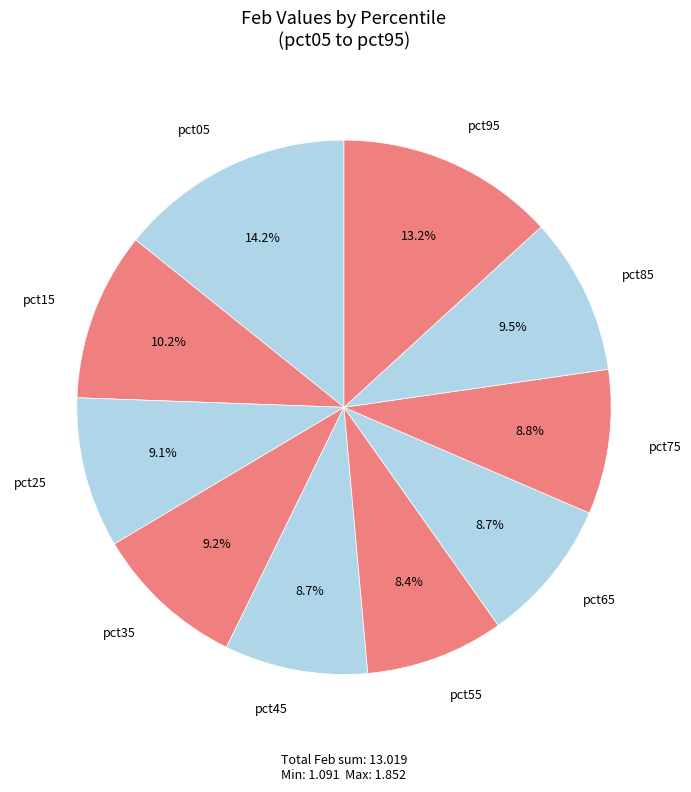

What is the ratio of the value at pct45 to the value at pct85?

0.9